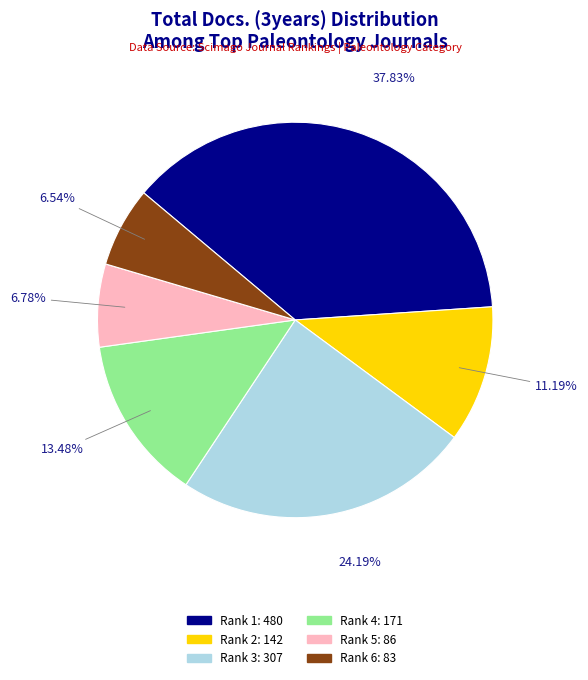

How many segments does this pie chart have?

6